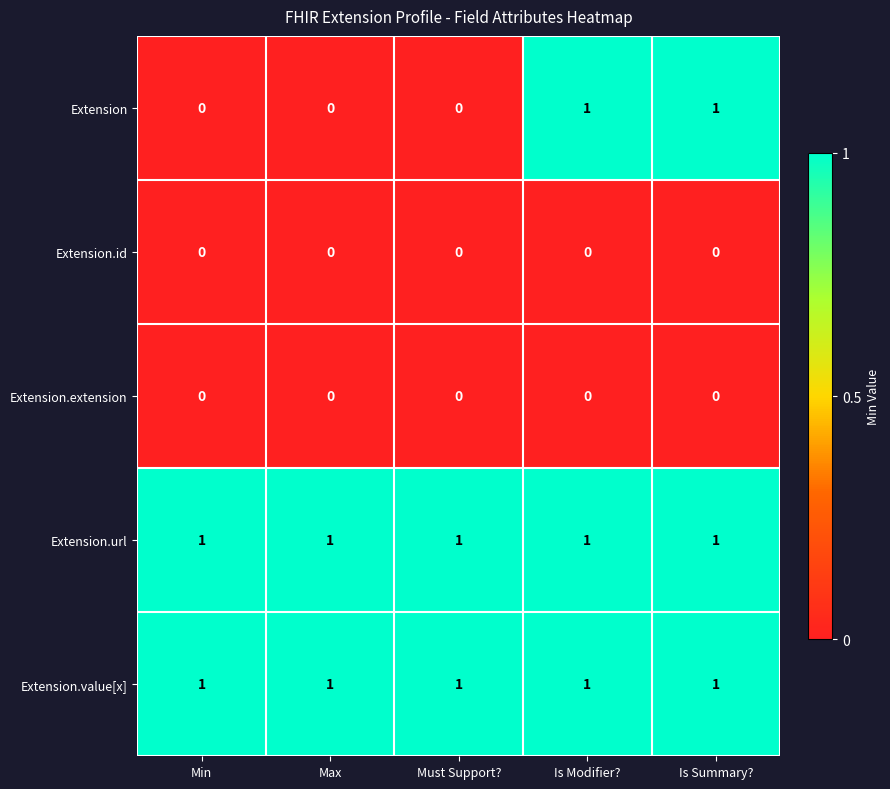

At how many categories does at least one series exceed 0?

5